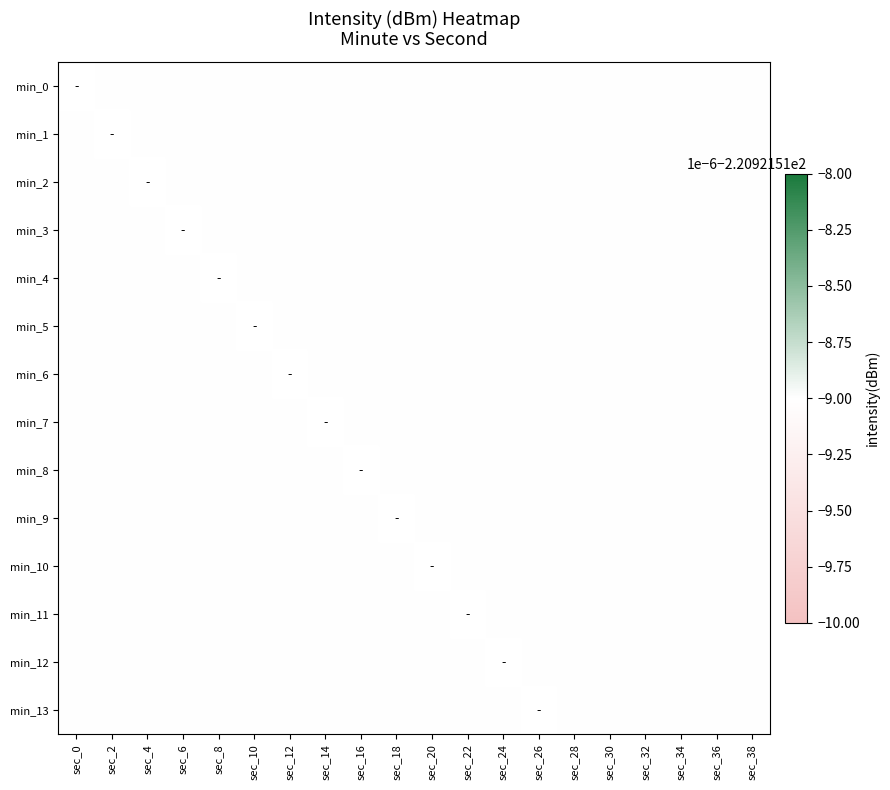

Is the value of min_2 at sec_10 greater than the value of min_0 at sec_2?

No